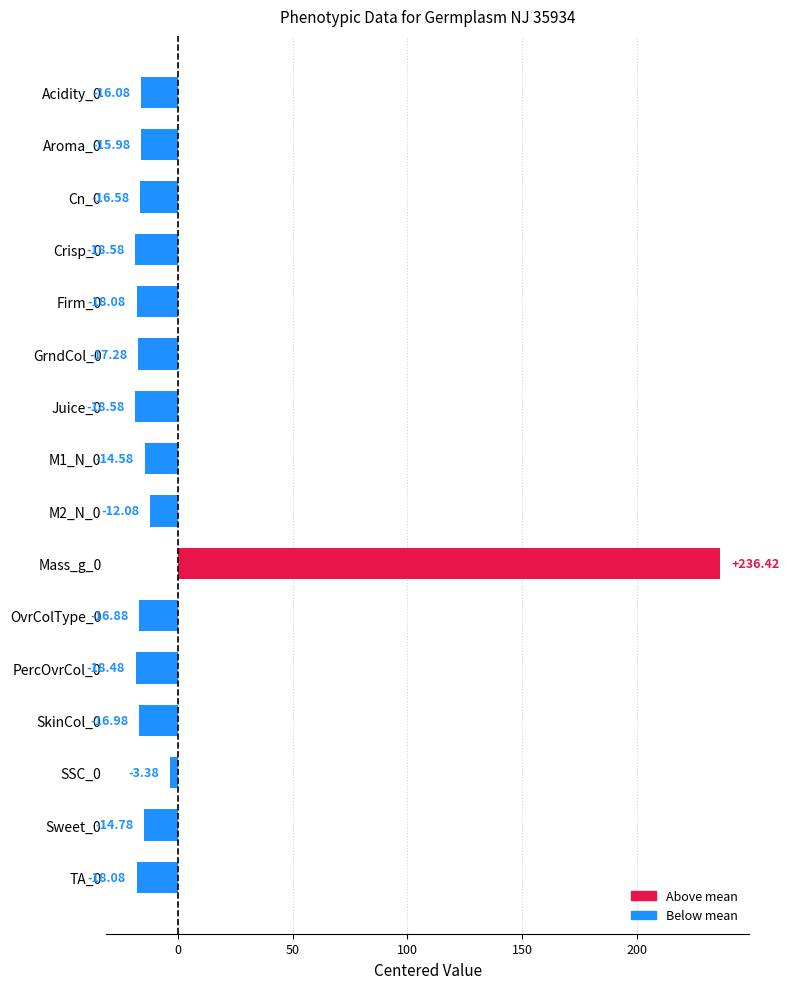

What is the difference between the maximum and minimum values?

255.0